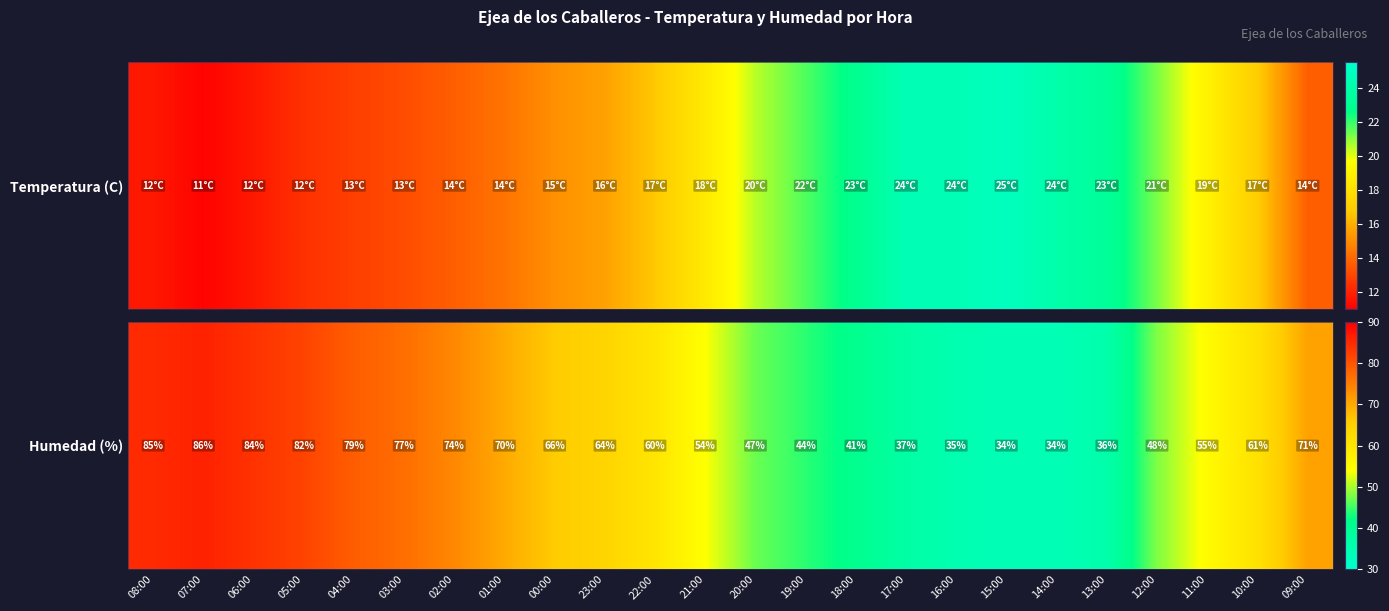

The chart shows a value of 87 at 00:00. True or false?

False